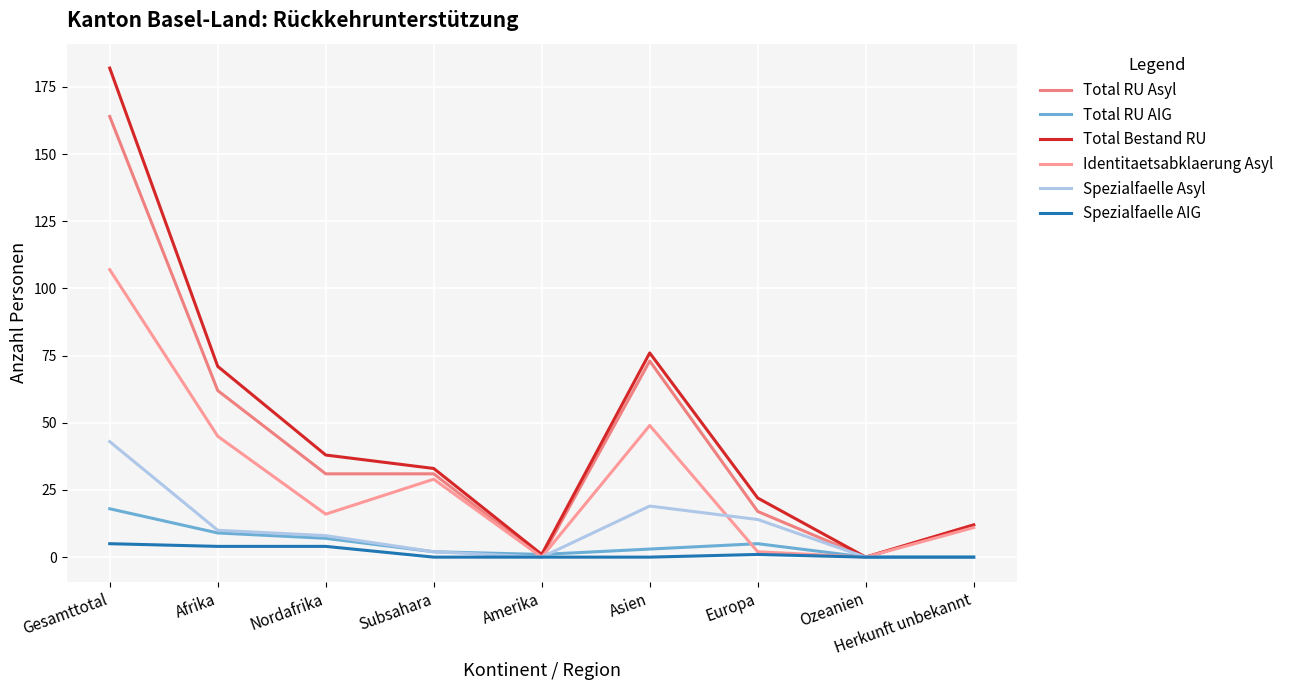

True or false: Total RU AIG and Spezialfaelle AIG cross at least once.

False